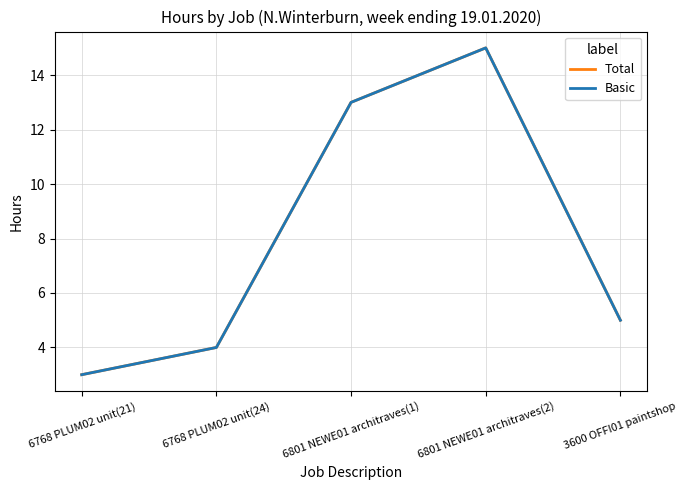

Rank the series at 6768 PLUM02 unit(21) from lowest to highest value.

Total, Basic